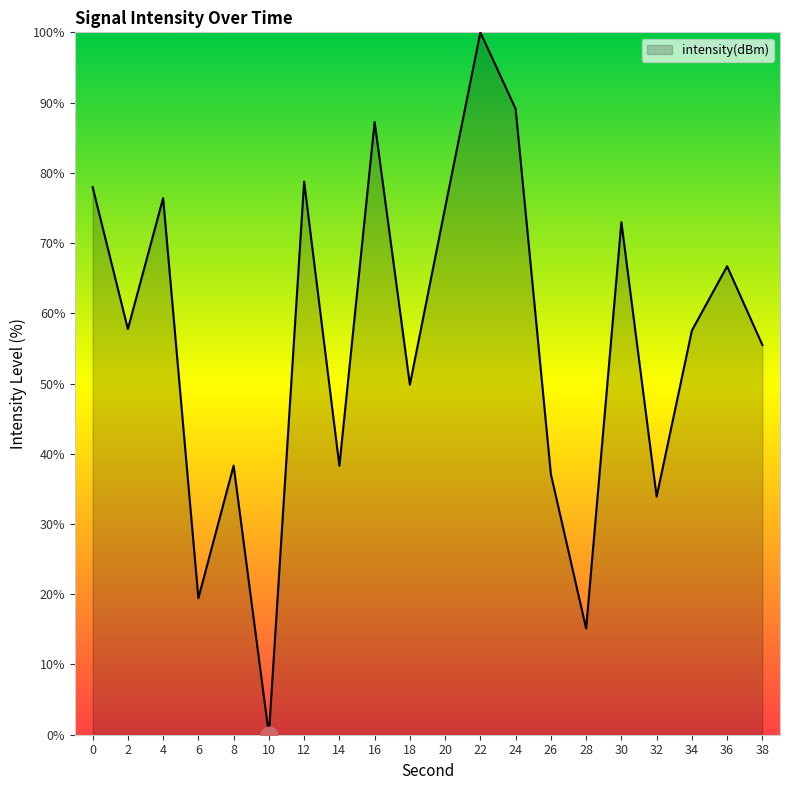

True or false: the data shows 97.6 at 30.

False